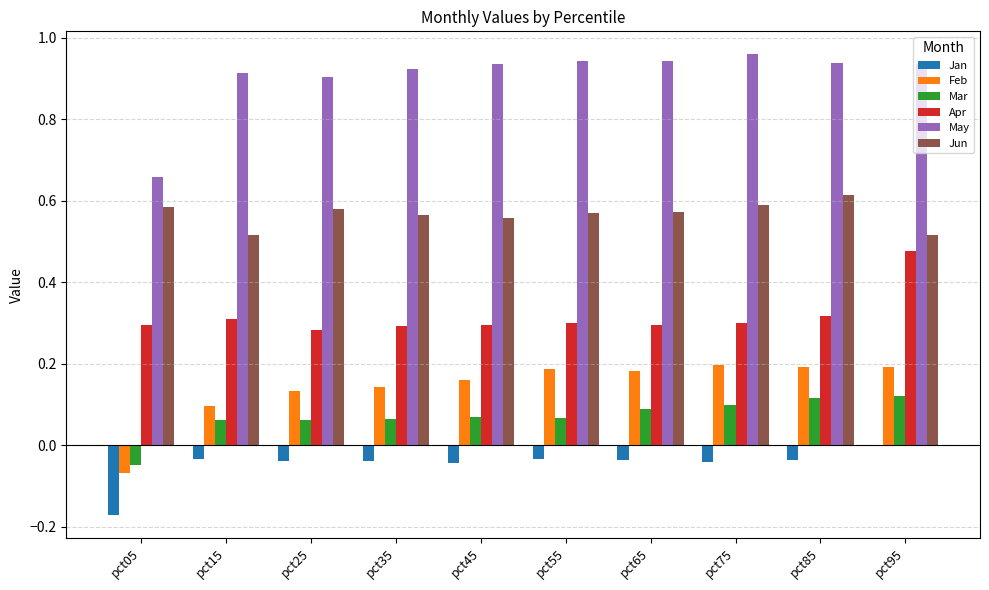

The May series shows 0.9 at pct85. True or false?

True